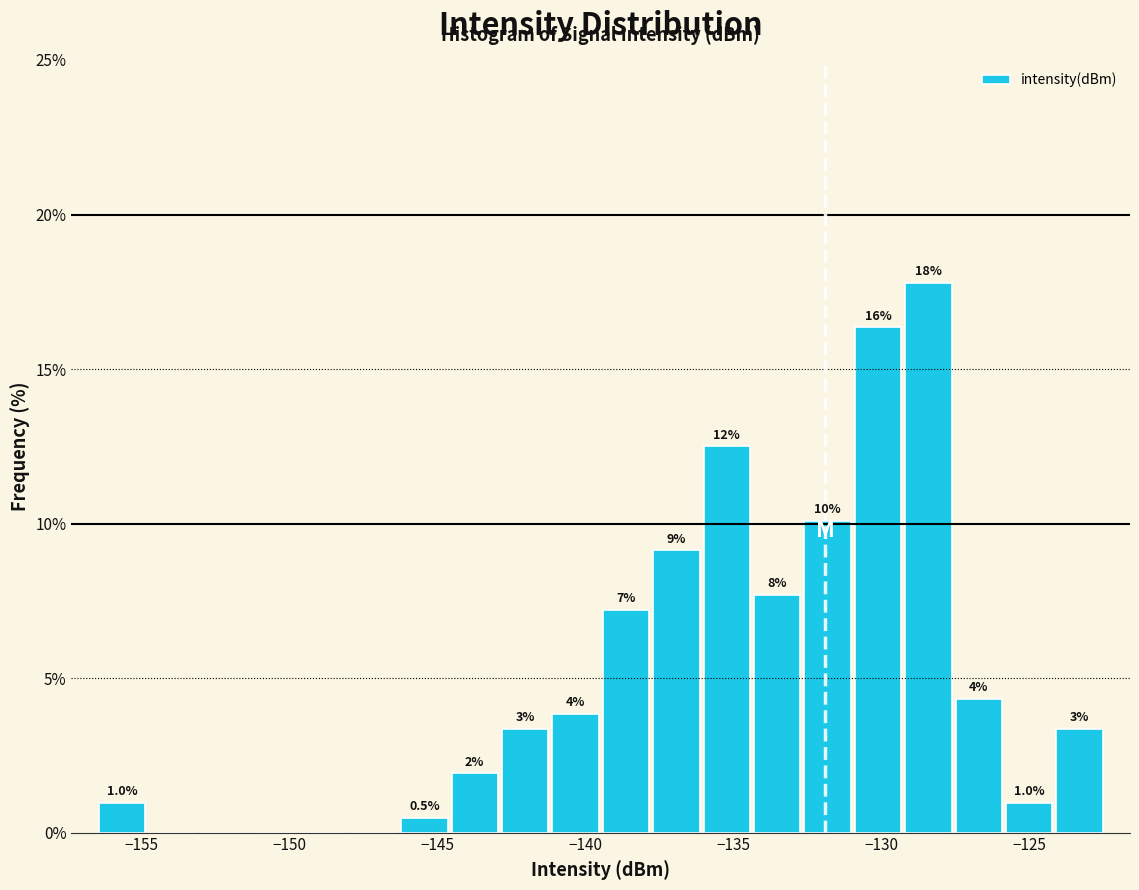

Read against the x-axis, roughly where is the centre of the tallest bar?

-128.5